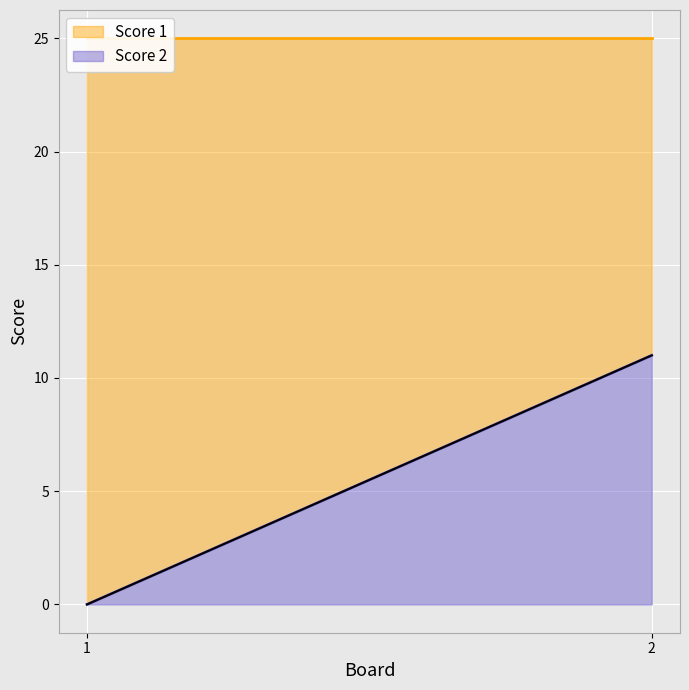

What is the difference between the maximum and minimum values in the Score 2 series?

11